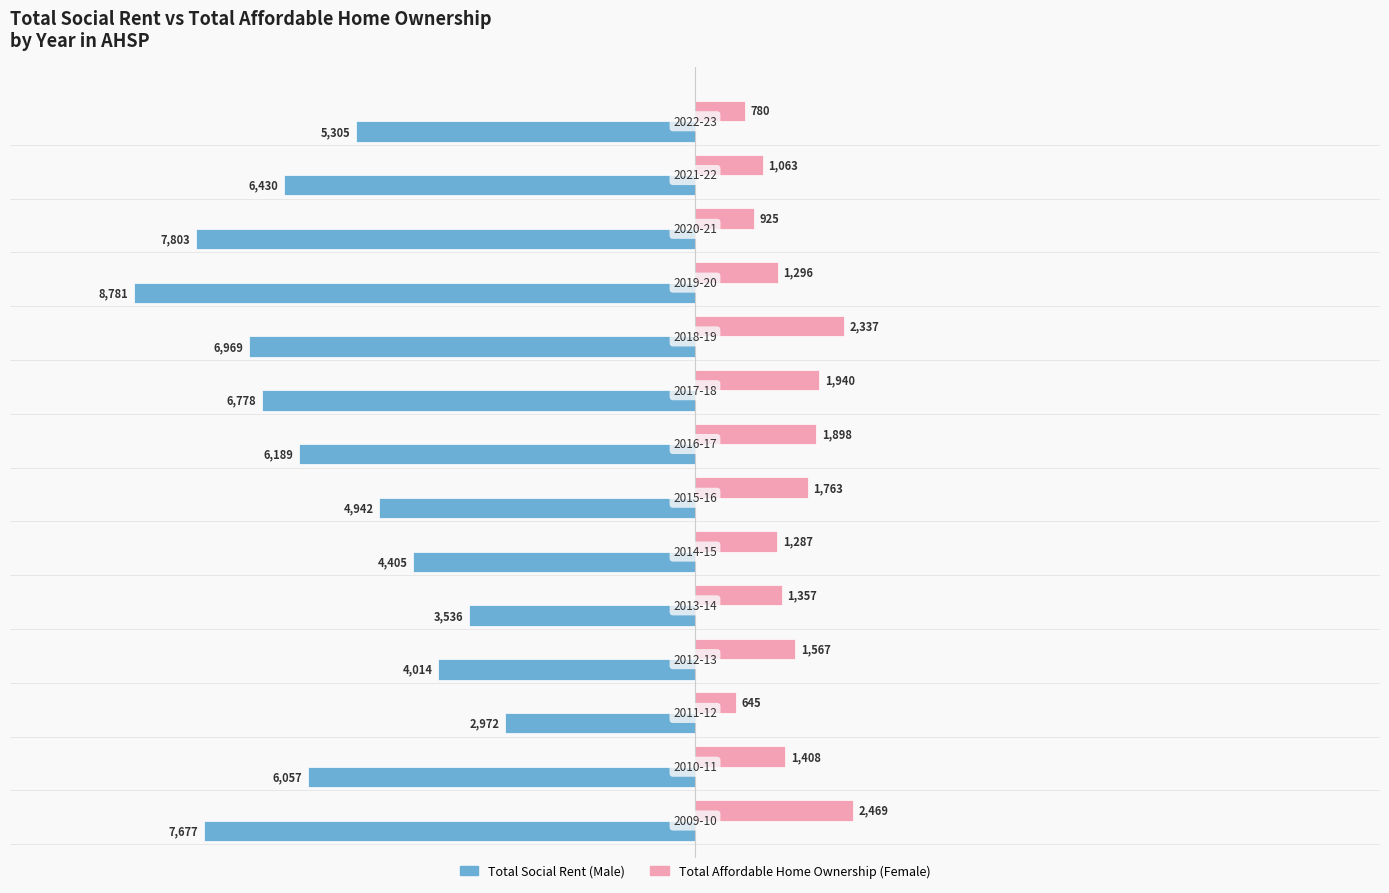

What is the maximum value shown in the chart?

2469